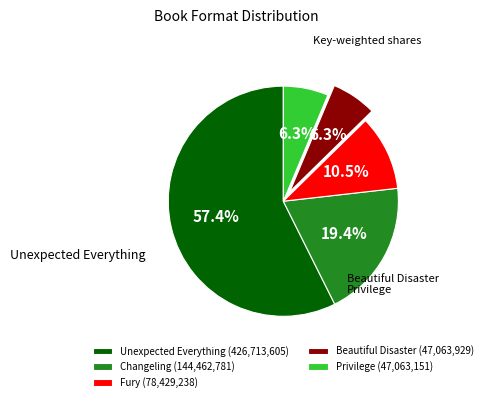

What is the majority slice?

Unexpected Everything